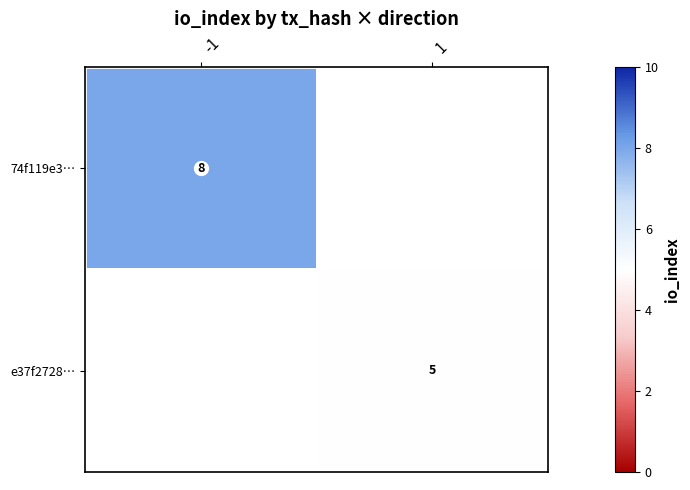

Rank the series by their average value, from highest to lowest.

74f119e3…, e37f2728…